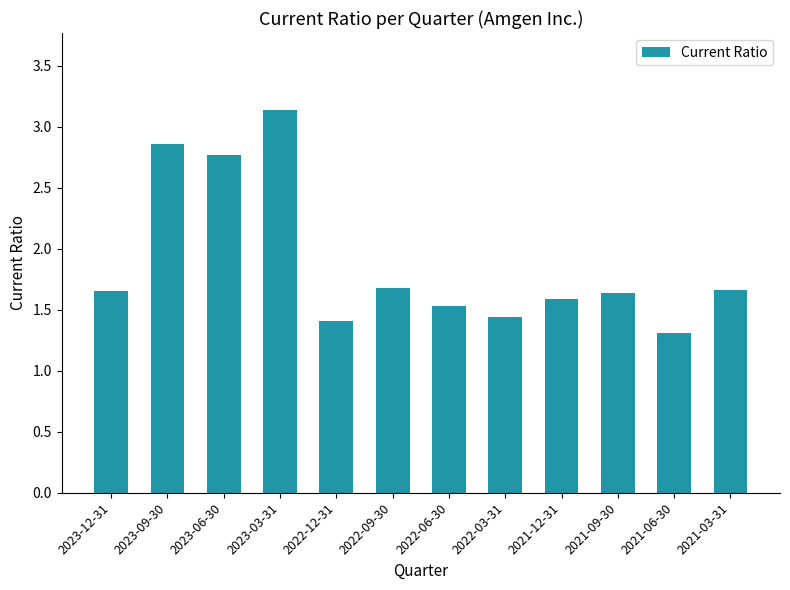

What is the smallest value displayed?

1.3